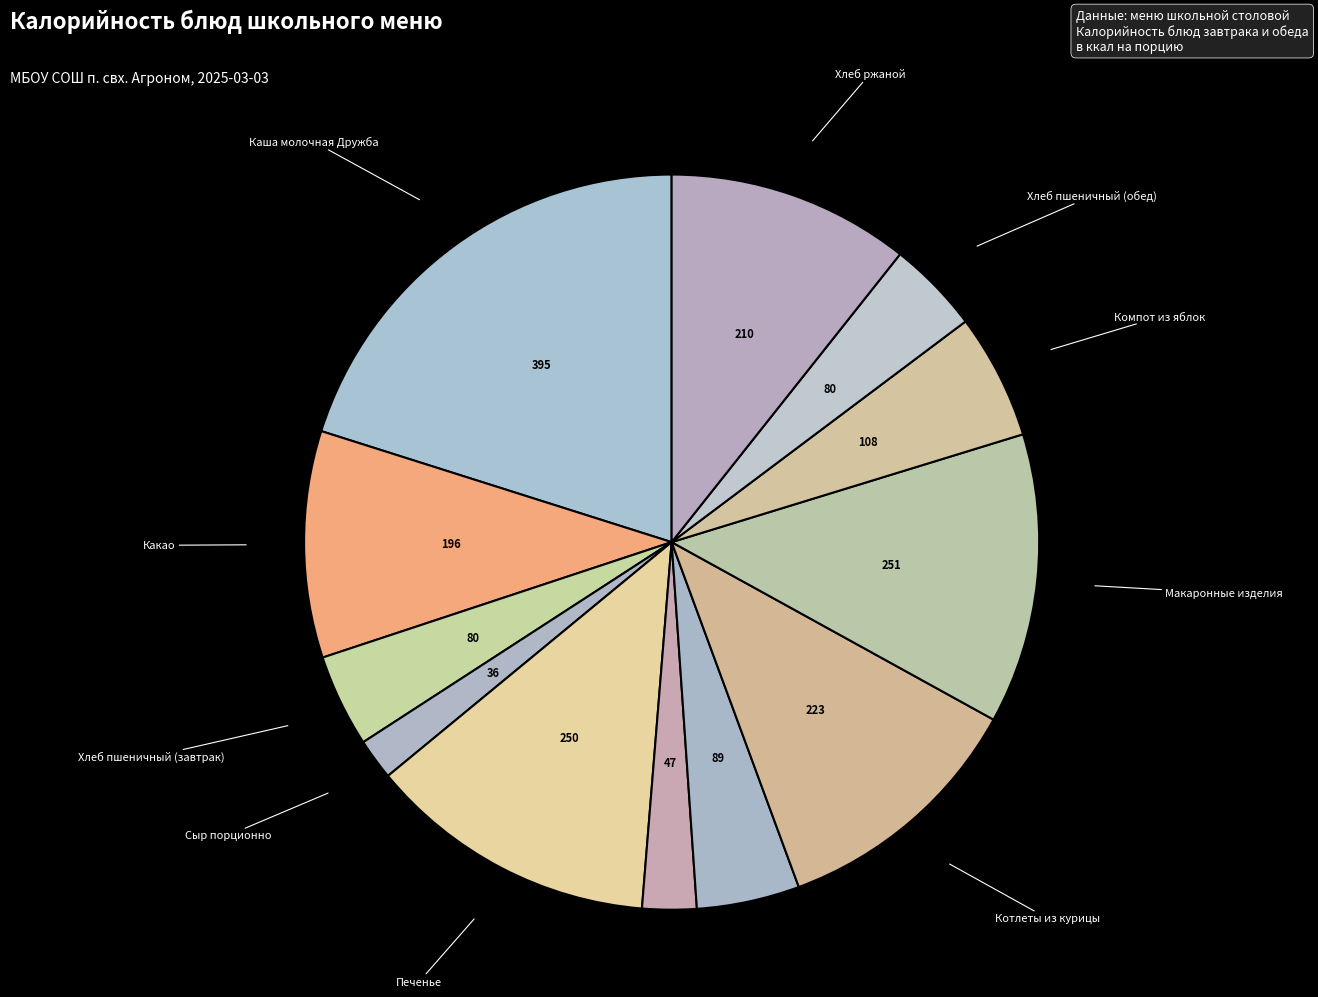

How many slices are in this pie chart?

12